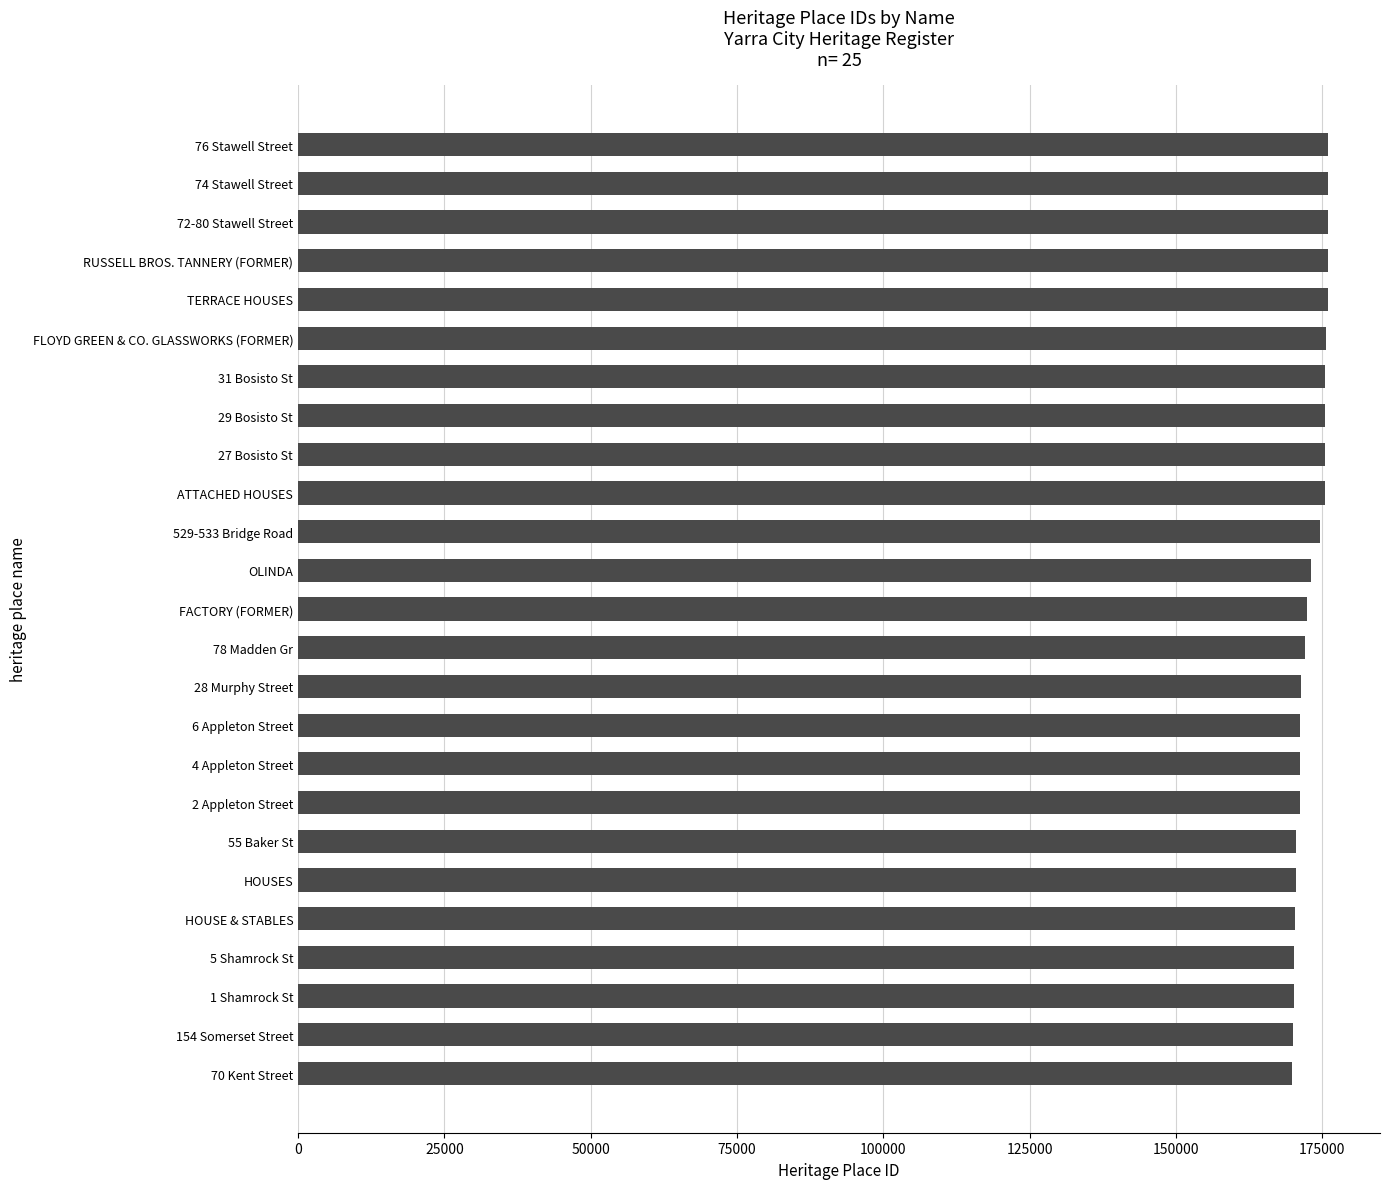

Is it true that the value at ATTACHED HOUSES is 315207?

False